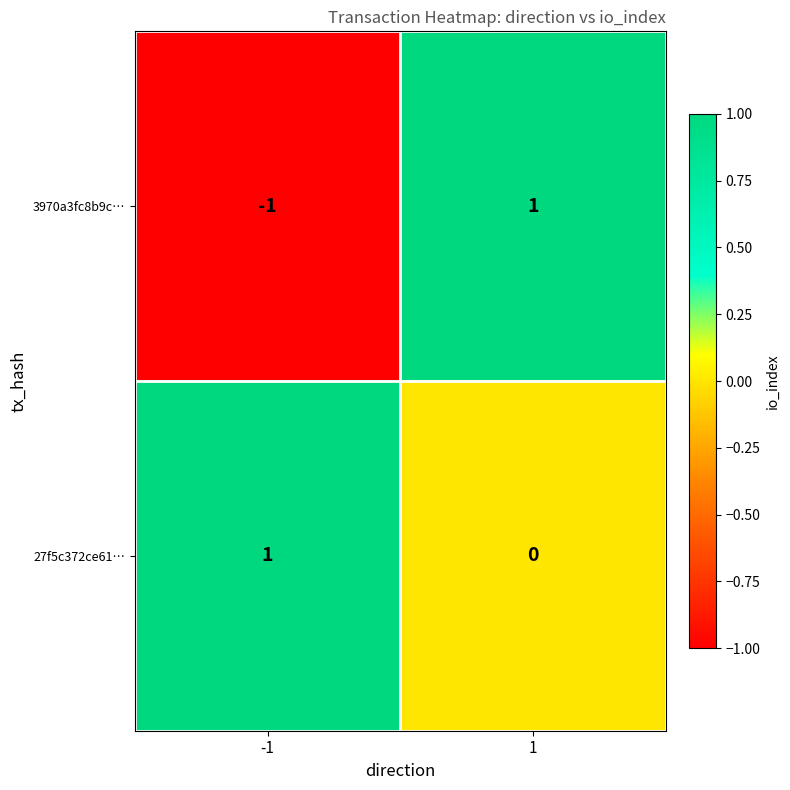

Rank the series by their average value, from highest to lowest.

27f5c372ce61…, 3970a3fc8b9c…